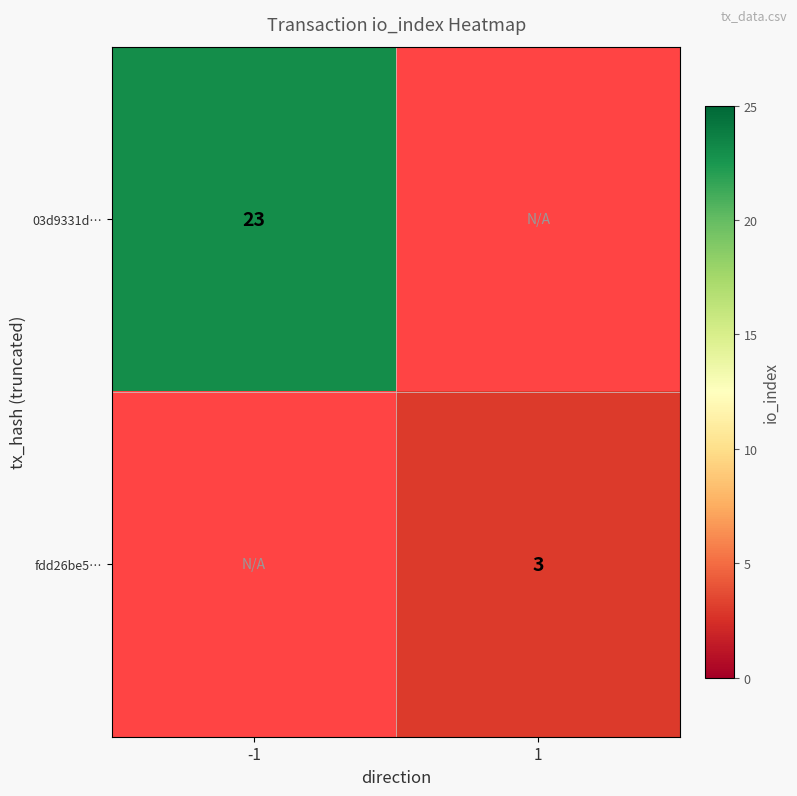

Is it true that 03d9331d… equals 23 at -1?

True